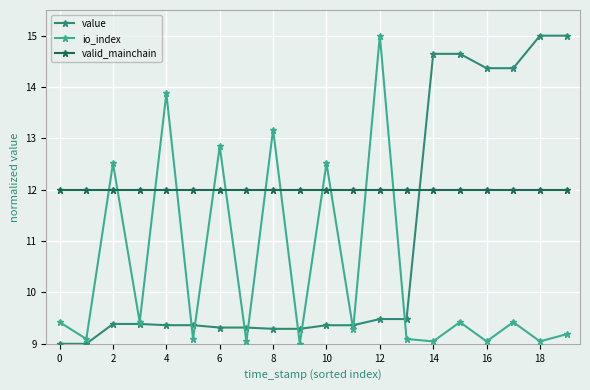

How many data points does each series have?

20